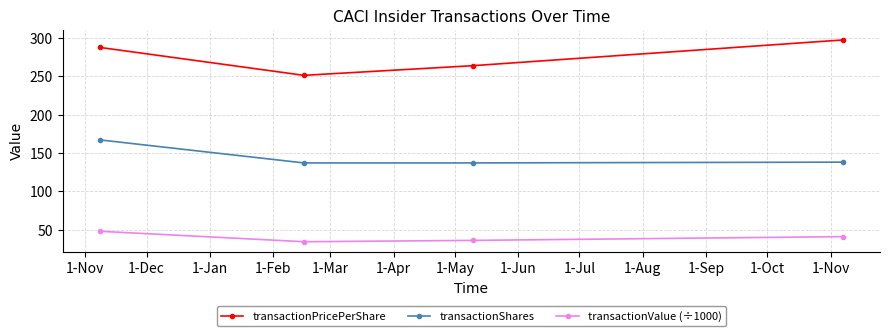

At how many categories does at least one series exceed 179?

4